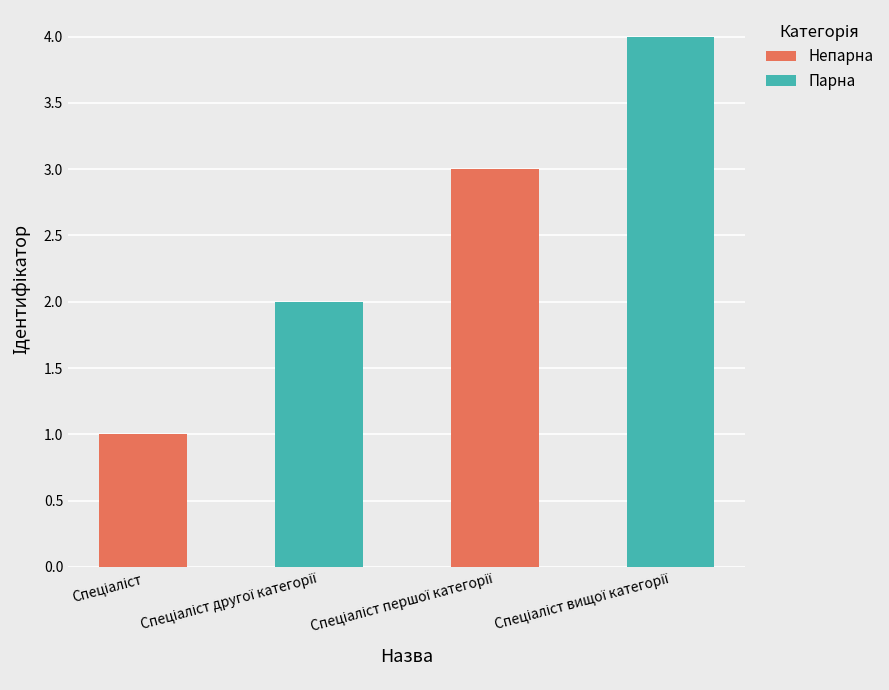

What is the greatest value displayed?

4